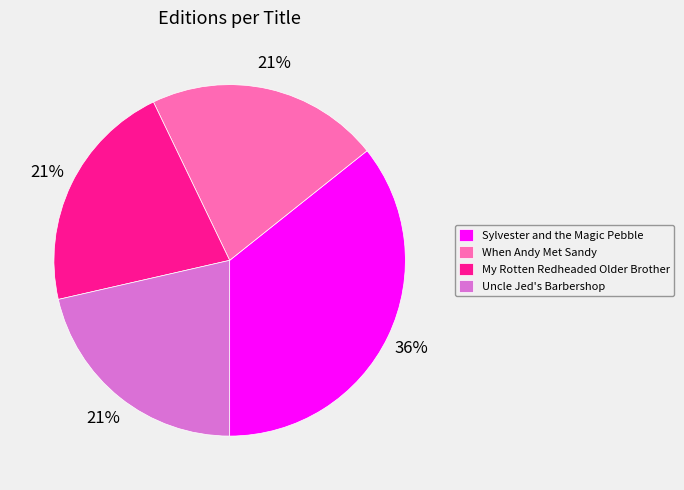

Between My Rotten Redheaded Older Brother and Sylvester and the Magic Pebble, which is larger?

Sylvester and the Magic Pebble